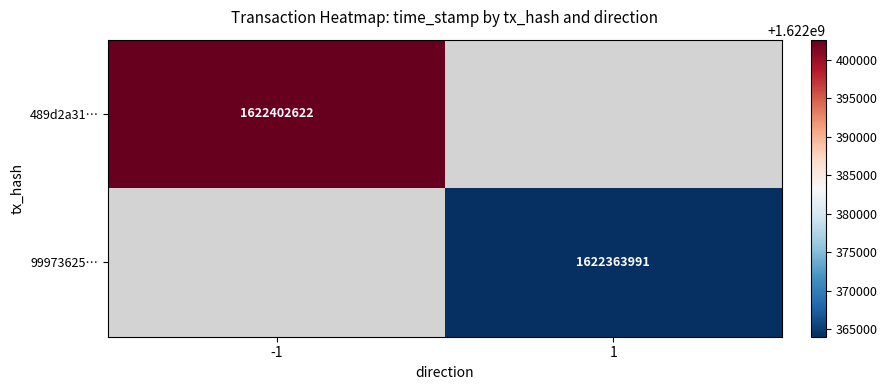

The value of 99973625… at 1 is 2569863478. True or false?

False